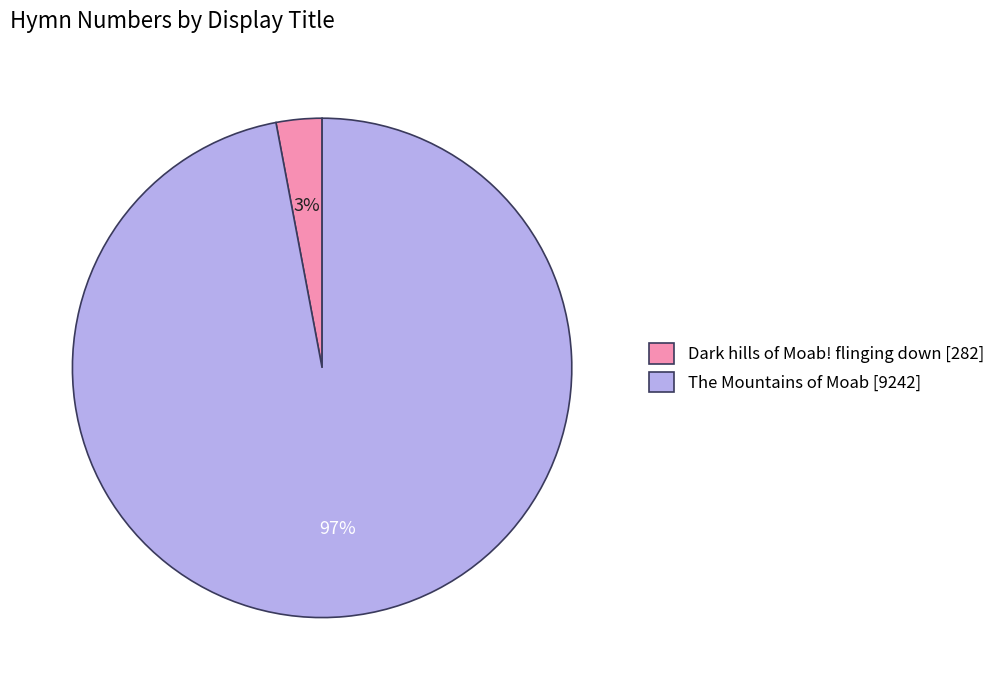

True or false: The Mountains of Moab accounts for 97% of the total.

True